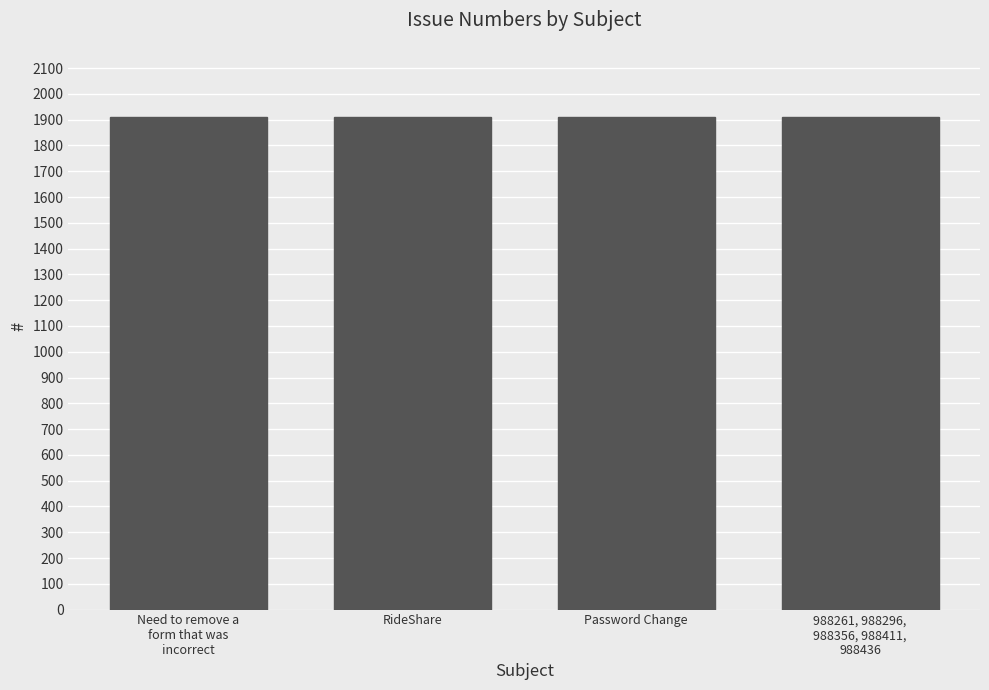

What position from the left is RideShare?

2